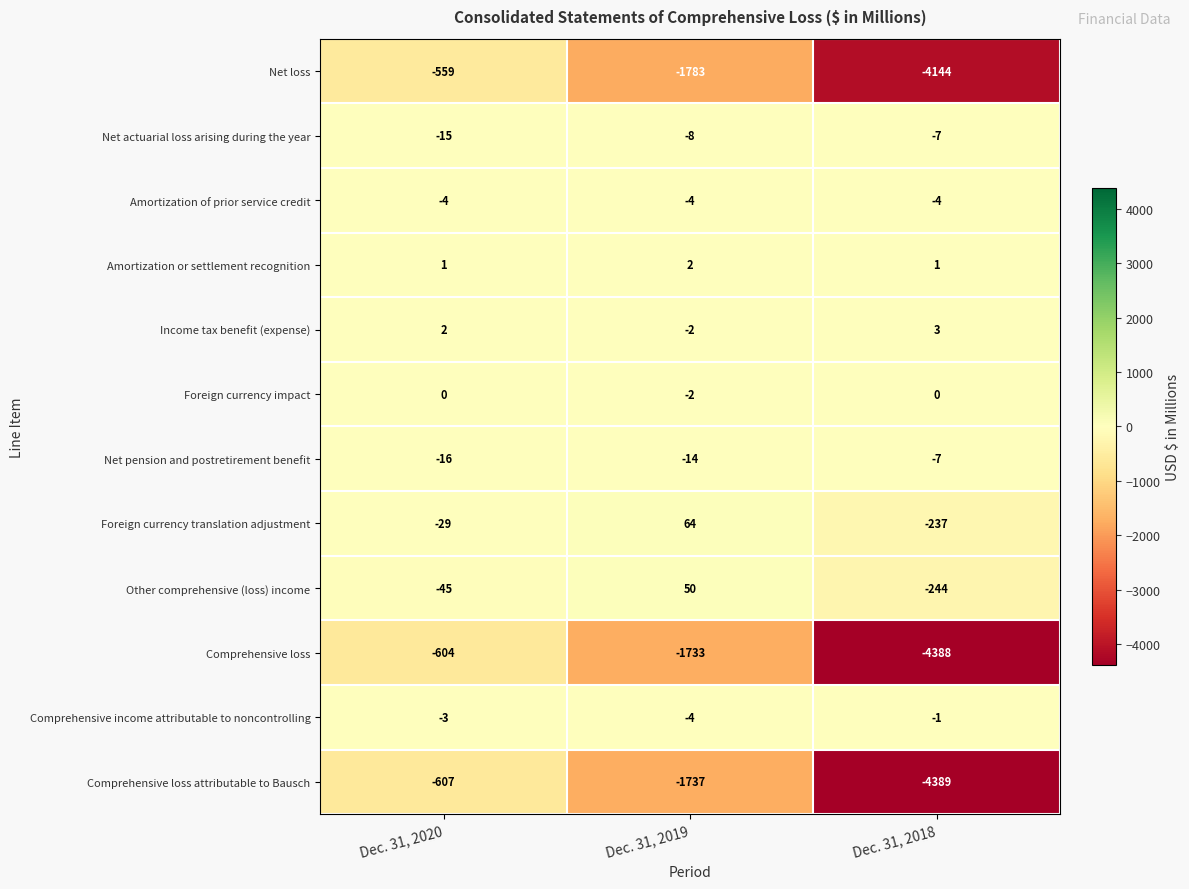

Where does the Net actuarial loss arising during the year series first go above -8?

Dec. 31, 2018